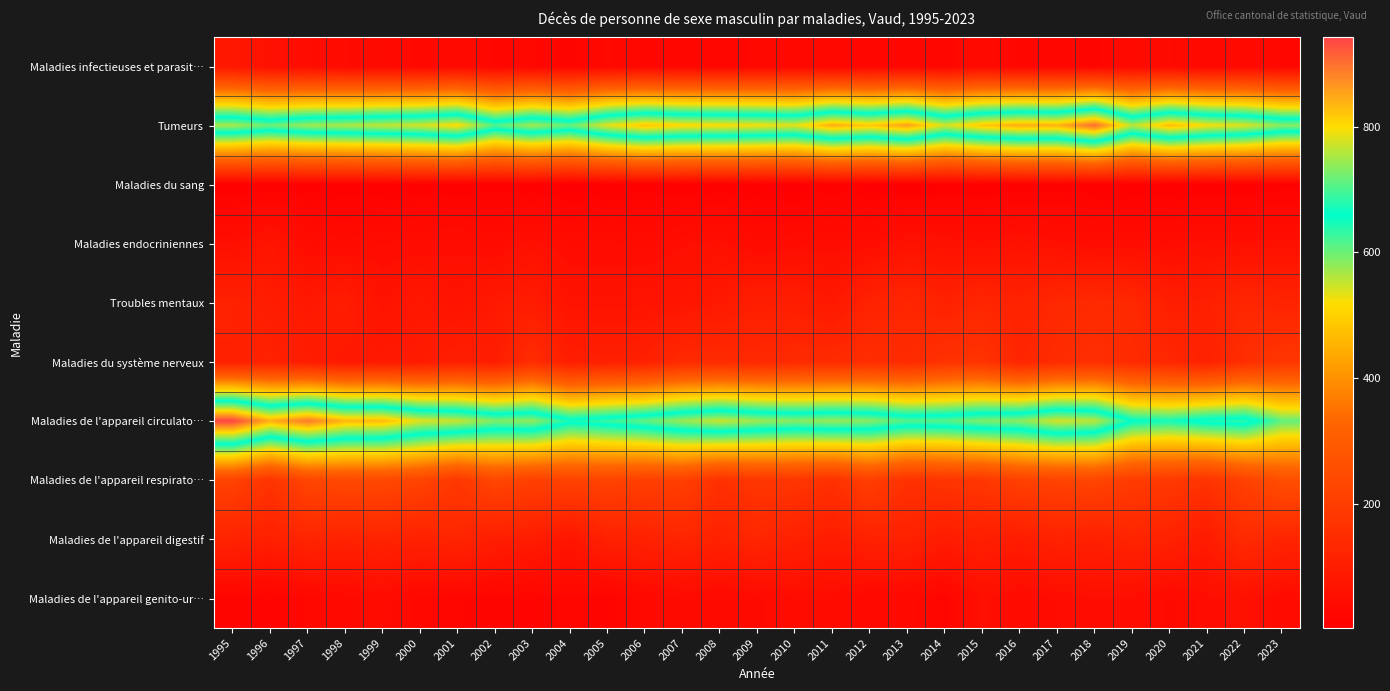

Reading left to right, list all the values displayed in this chart.

Maladies infectieuses et parasit…: 1995=80	1996=57	1997=47	1998=39	1999=36	2000=30	2001=35	2002=27	2003=28	2004=22	2005=32	2006=27	2007=27	2008=24	2009=29	2010=29	2011=29	2012=26	2013=26	2014=25	2015=35	2016=25	2017=26	2018=22	2019=35	2020=39	2021=29	2022=34	2023=27
Tumeurs: 1995=751	1996=720	1997=747	1998=755	1999=766	2000=776	2001=803	2002=705	2003=749	2004=715	2005=785	2006=824	2007=805	2008=801	2009=795	2010=785	2011=845	2012=820	2013=857	2014=776	2015=823	2016=846	2017=840	2018=903	2019=762	2020=832	2021=796	2022=781	2023=736
Maladies du sang: 1995=6	1996=8	1997=8	1998=6	1999=5	2000=10	2001=5	2002=9	2003=8	2004=2	2005=6	2006=8	2007=6	2008=9	2009=6	2010=2	2011=10	2012=3	2013=3	2014=4	2015=4	2016=8	2017=12	2018=6	2019=5	2020=5	2021=6	2022=6	2023=10
Maladies endocriniennes: 1995=52	1996=71	1997=46	1998=42	1999=46	2000=47	2001=51	2002=43	2003=56	2004=45	2005=47	2006=44	2007=52	2008=56	2009=42	2010=45	2011=47	2012=48	2013=60	2014=59	2015=55	2016=62	2017=55	2018=47	2019=47	2020=46	2021=56	2022=54	2023=57
Troubles mentaux: 1995=111	1996=97	1997=83	1998=98	1999=63	2000=81	2001=64	2002=86	2003=95	2004=65	2005=64	2006=67	2007=71	2008=85	2009=103	2010=100	2011=82	2012=114	2013=127	2014=113	2015=126	2016=114	2017=133	2018=137	2019=133	2020=101	2021=105	2022=126	2023=119
Maladies du système nerveux: 1995=107	1996=111	1997=97	1998=83	1999=87	2000=90	2001=104	2002=97	2003=148	2004=100	2005=109	2006=110	2007=139	2008=141	2009=134	2010=139	2011=143	2012=150	2013=139	2014=165	2015=168	2016=125	2017=143	2018=156	2019=141	2020=131	2021=111	2022=153	2023=179
Maladies de l'appareil circulato…: 1995=942	1996=844	1997=892	1998=837	1999=834	2000=783	2001=770	2002=731	2003=741	2004=672	2005=691	2006=714	2007=746	2008=770	2009=748	2010=736	2011=745	2012=735	2013=706	2014=709	2015=730	2016=737	2017=777	2018=763	2019=662	2020=649	2021=676	2022=685	2023=606
Maladies de l'appareil respirato…: 1995=220	1996=170	1997=228	1998=238	1999=236	2000=224	2001=184	2002=232	2003=210	2004=217	2005=220	2006=206	2007=210	2008=160	2009=179	2010=176	2011=161	2012=205	2013=162	2014=171	2015=180	2016=212	2017=218	2018=227	2019=194	2020=188	2021=168	2022=212	2023=256
Maladies de l'appareil digestif: 1995=115	1996=106	1997=123	1998=113	1999=118	2000=110	2001=123	2002=99	2003=96	2004=73	2005=111	2006=111	2007=123	2008=112	2009=127	2010=109	2011=96	2012=111	2013=110	2014=95	2015=103	2016=95	2017=114	2018=106	2019=120	2020=112	2021=90	2022=141	2023=123
Maladies de l'appareil genito-ur…: 1995=22	1996=18	1997=29	1998=35	1999=41	2000=29	2001=24	2002=22	2003=19	2004=27	2005=18	2006=34	2007=37	2008=37	2009=37	2010=45	2011=45	2012=32	2013=34	2014=22	2015=56	2016=41	2017=46	2018=51	2019=50	2020=37	2021=50	2022=58	2023=42